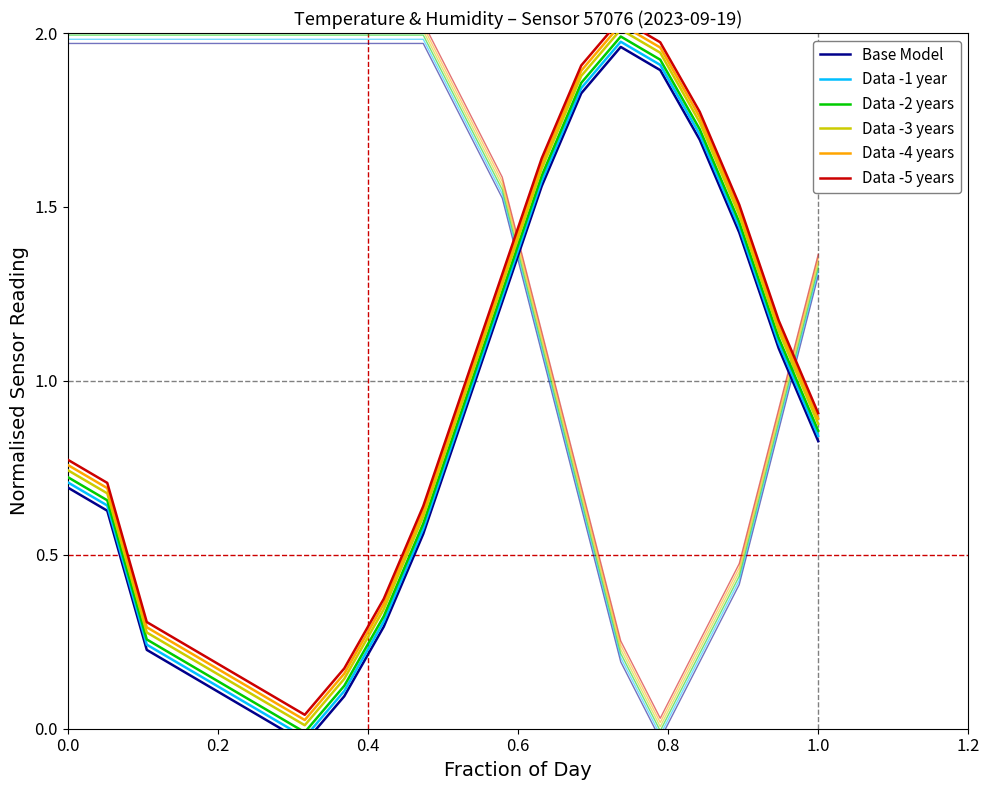

Which series has the largest total across all categories?

Data -5 years